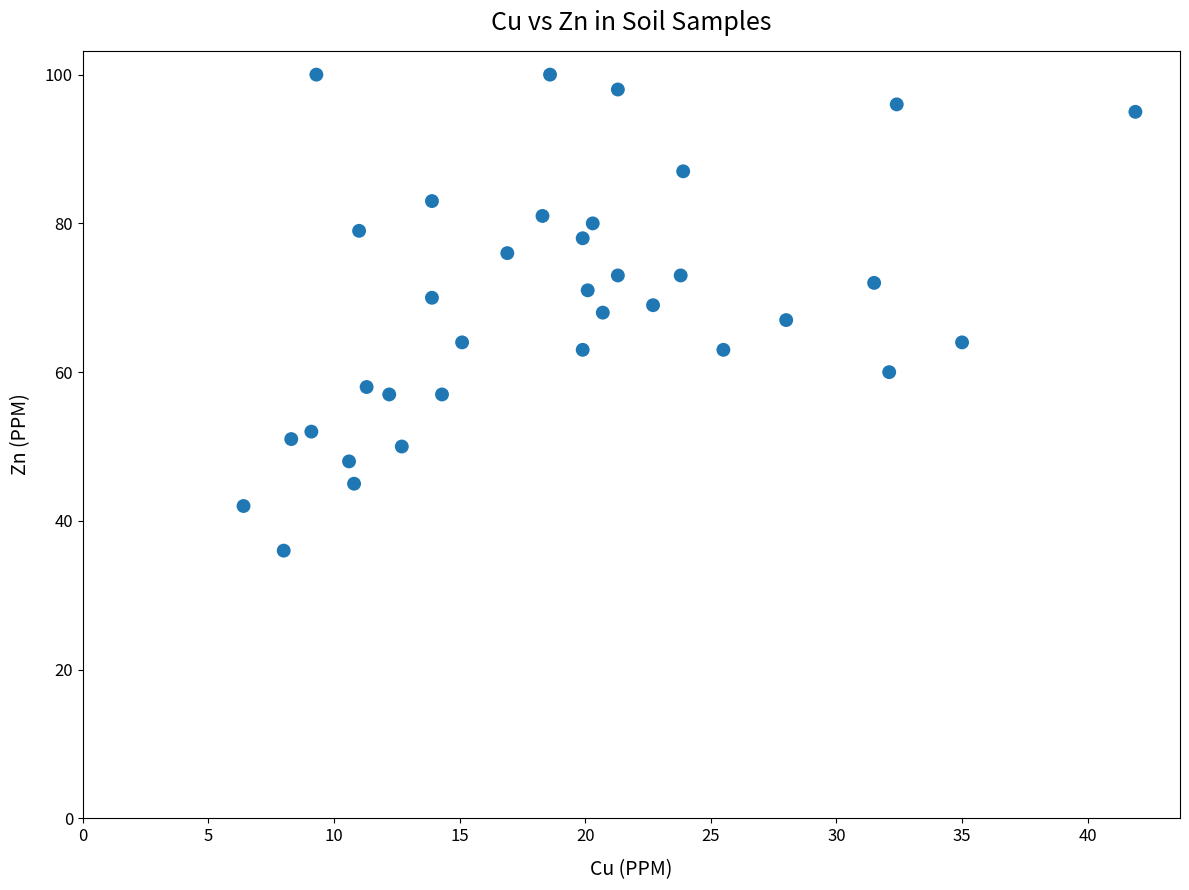

What is the range of Y values (max minus min)?

64